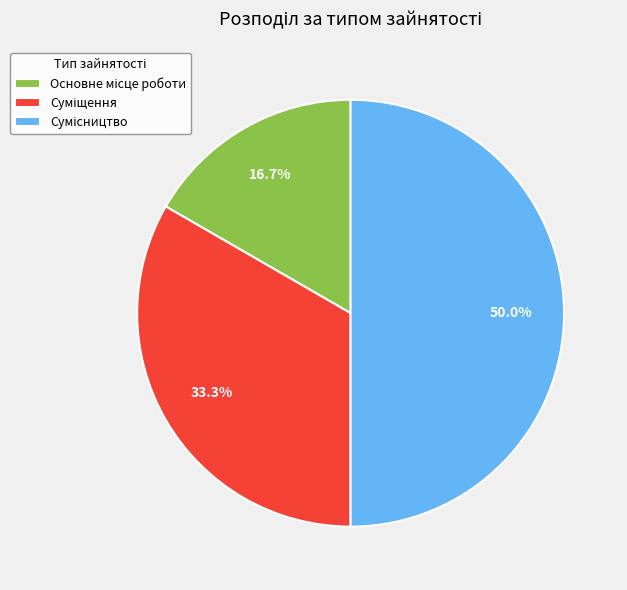

To the nearest percent, what is the average slice percentage?

33%